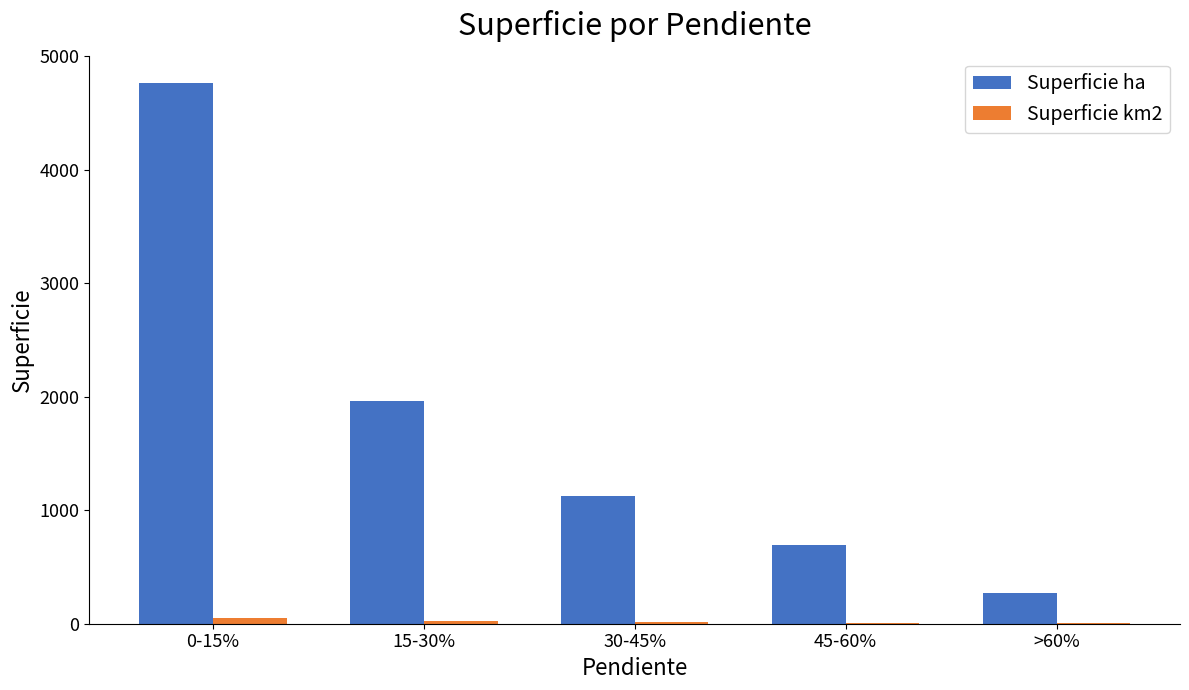

Which series changed the most between 0-15% and 15-30%?

Superficie ha